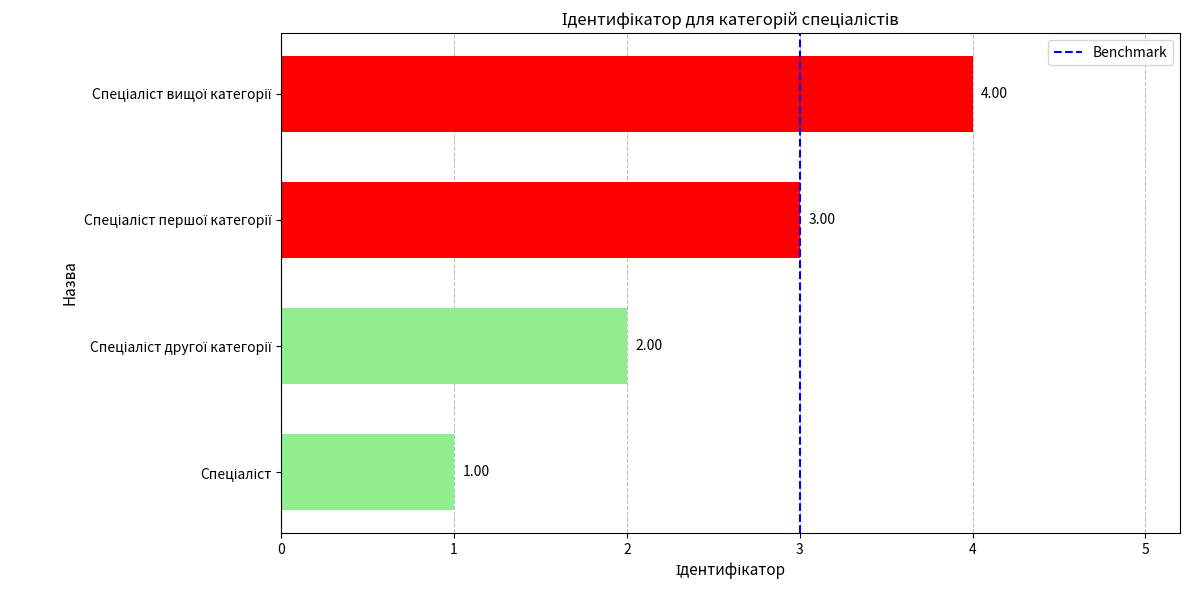

What is the difference between the maximum and minimum values?

3